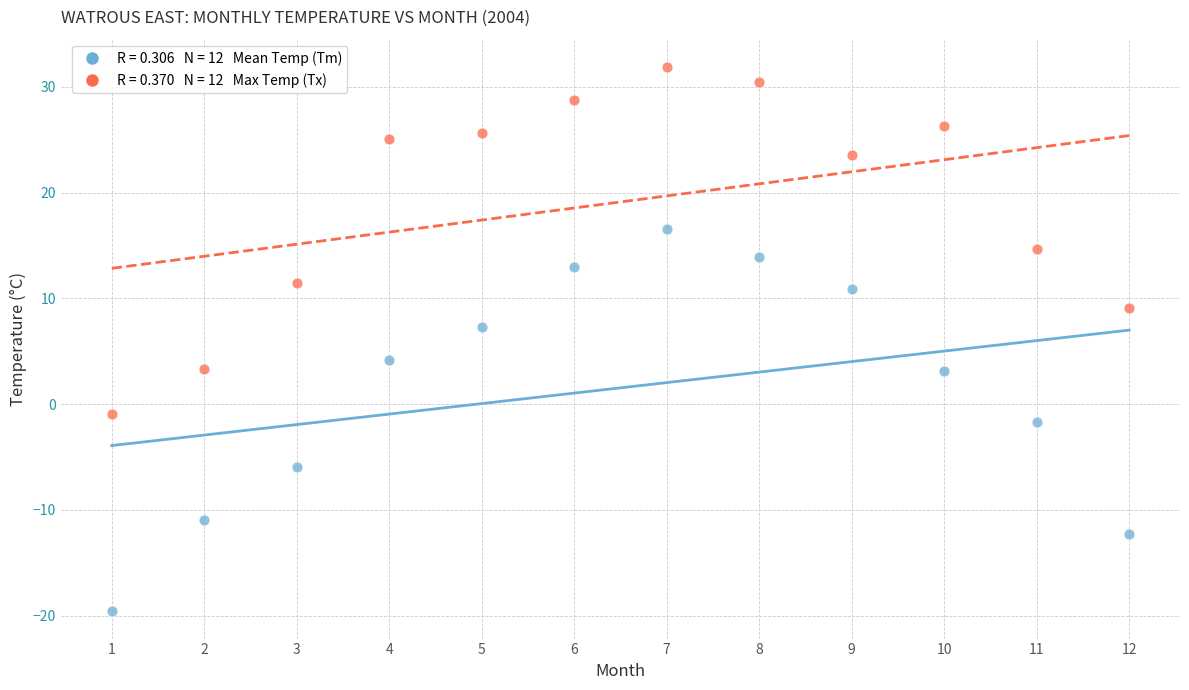

Across all data points, what is the range of Y values (max minus min)?

51.5